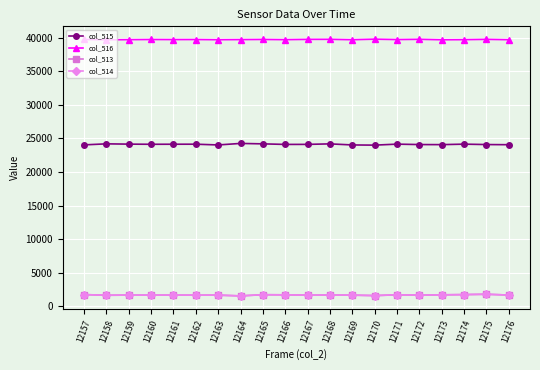

How many distinct data groups are displayed?

4